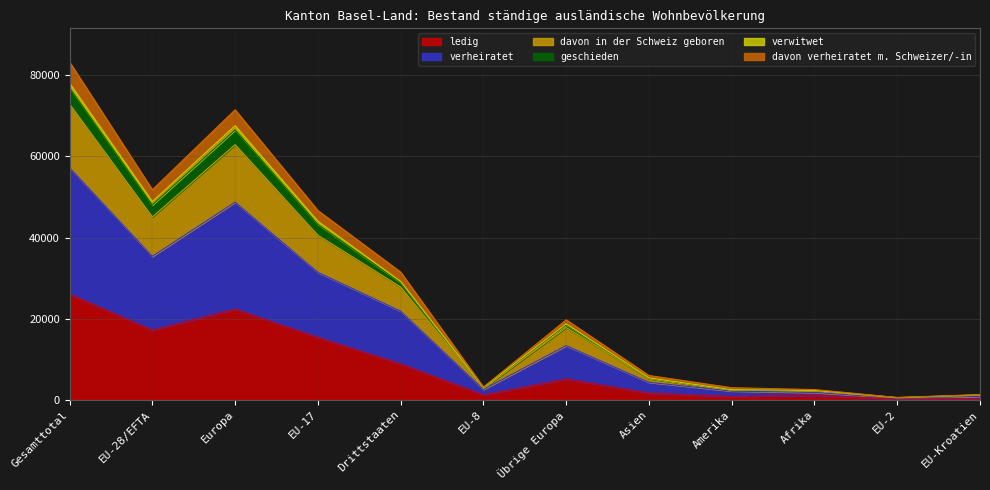

At which category is the sum across all series the highest?

Gesamttotal